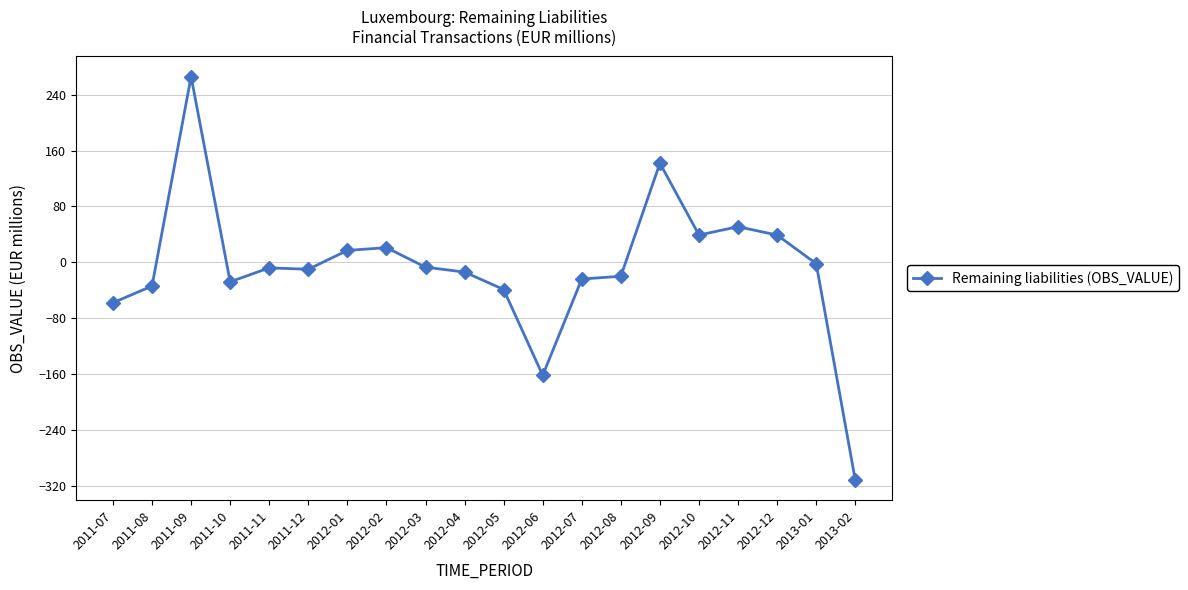

What is the average value?

-7